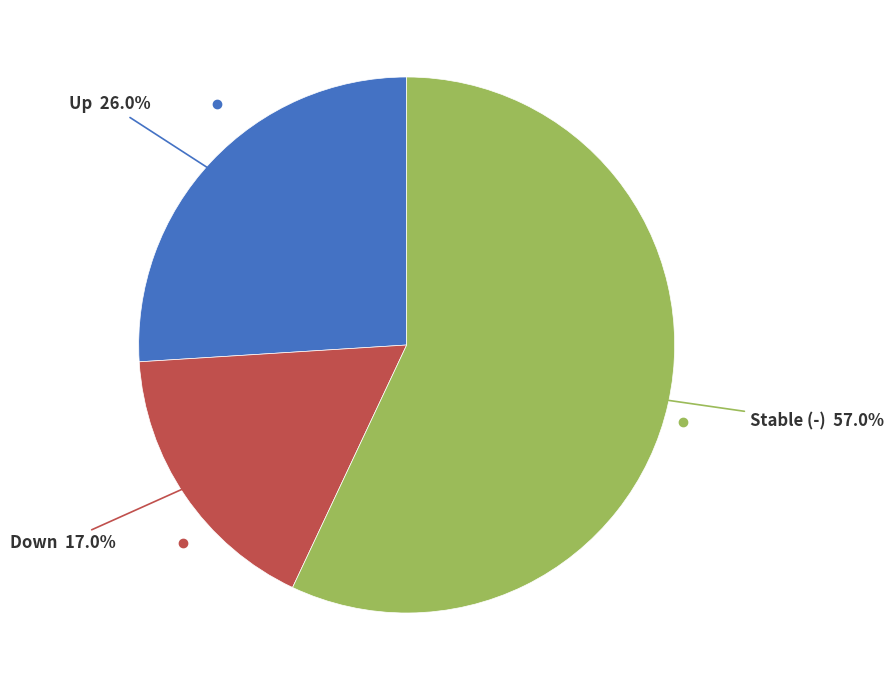

Does any single category account for the majority?

Yes